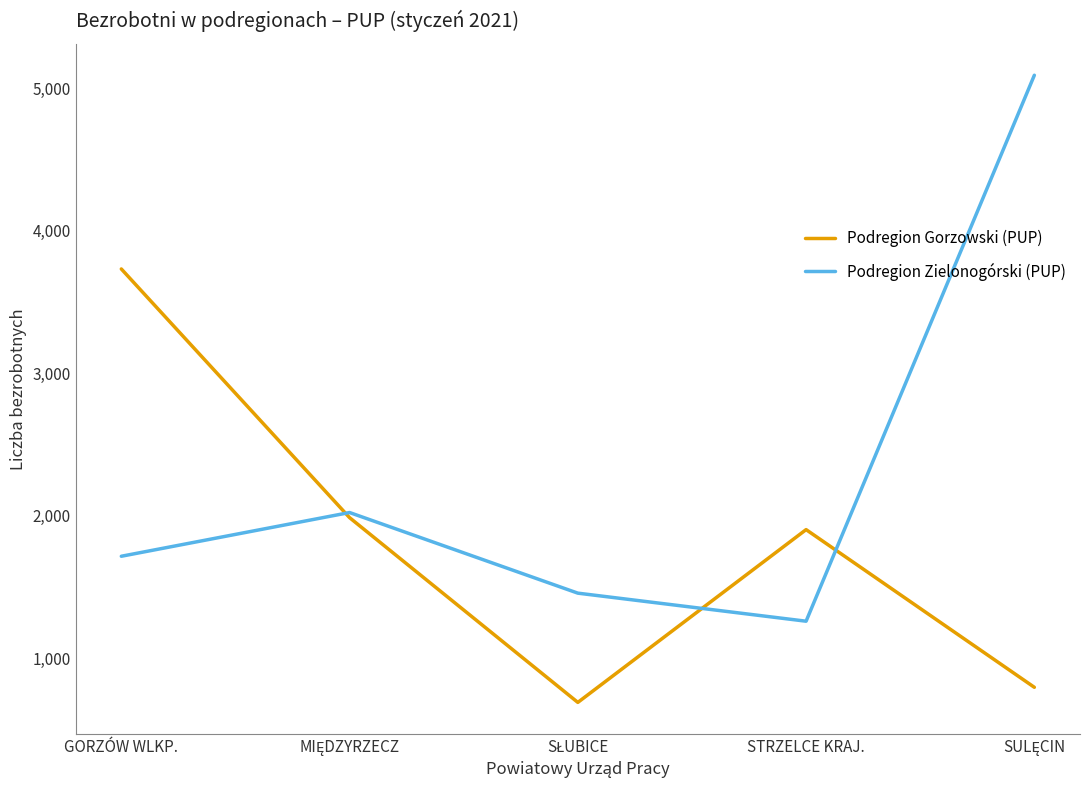

Where is the first local minimum for Podregion Zielonogórski (PUP)?

STRZELCE KRAJ.